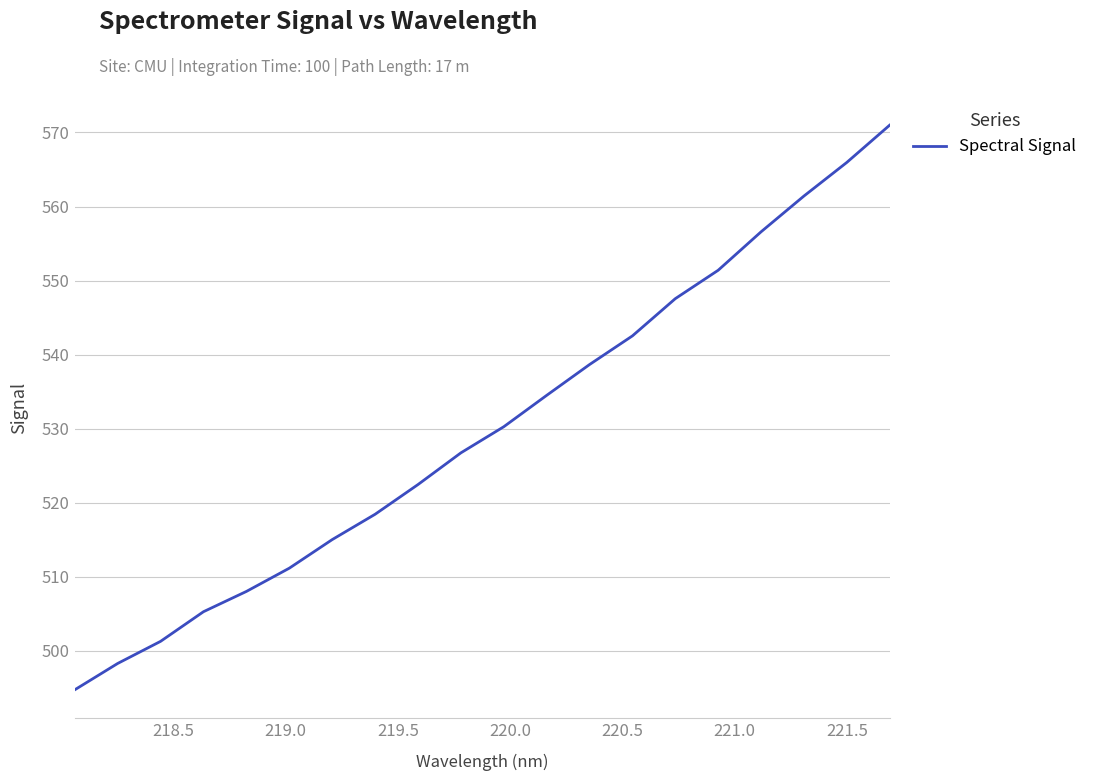

What is the maximum value shown in the chart?

571.0